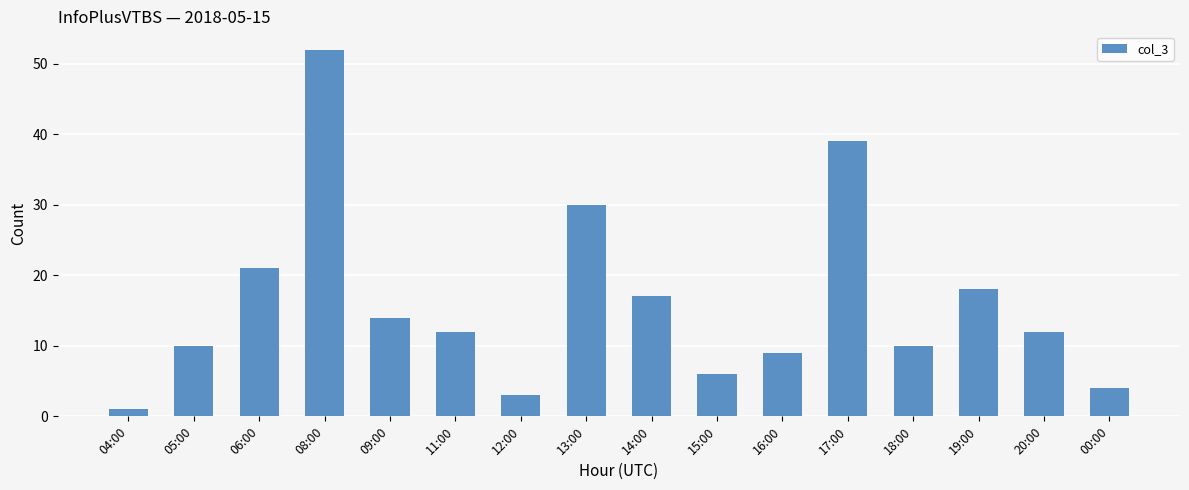

Which category has the highest value across all series?

08:00